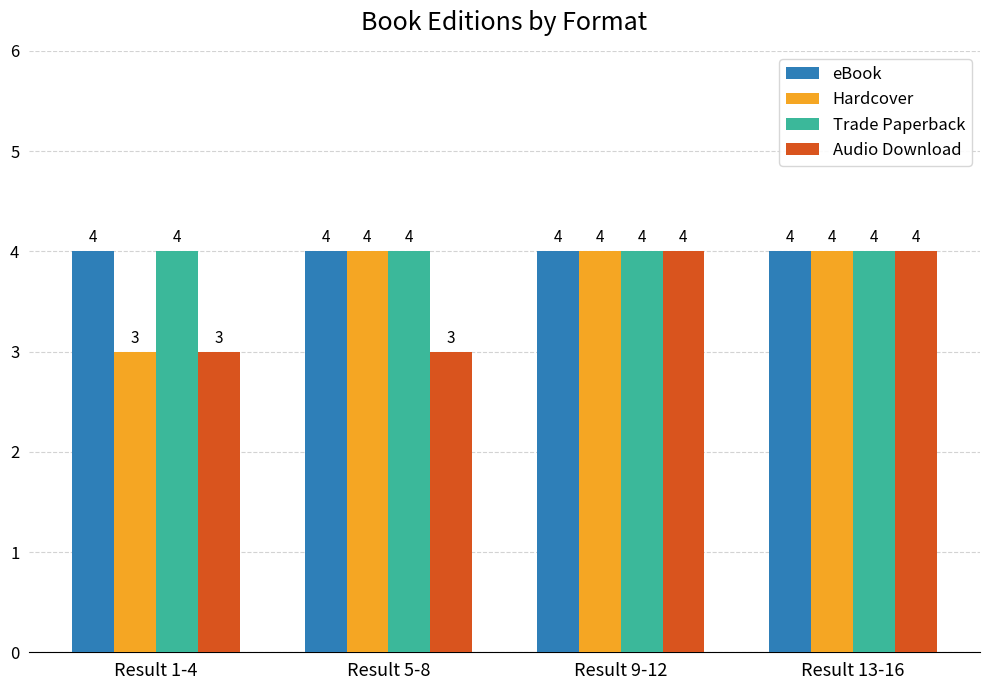

How many data points does each series have?

4